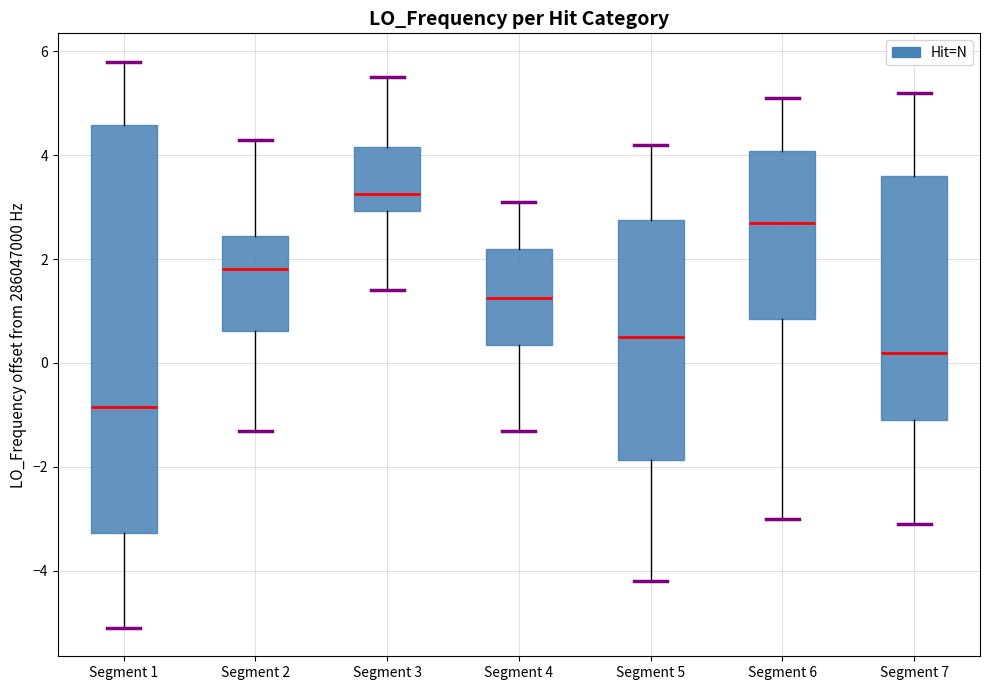

Reading left to right, transcribe this box plot: for each box, give where its median line is, the range the box spans, and where its two whiskers end, as read against the y-axis. The values are not printed on the chart, so give them approximately, as read against the axis.

Segment 1: median -0.8, box -3.2 to 4.6, whiskers -5.2 to 5.8
Segment 2: median 1.8, box 0.6 to 2.4, whiskers -1.4 to 4.4
Segment 3: median 3.2, box 3.0 to 4.2, whiskers 1.4 to 5.6
Segment 4: median 1.2, box 0.4 to 2.2, whiskers -1.4 to 3.2
Segment 5: median 0.6, box -1.8 to 2.8, whiskers -4.2 to 4.2
Segment 6: median 2.8, box 0.8 to 4.0, whiskers -3.0 to 5.2
Segment 7: median 0.2, box -1.2 to 3.6, whiskers -3.2 to 5.2